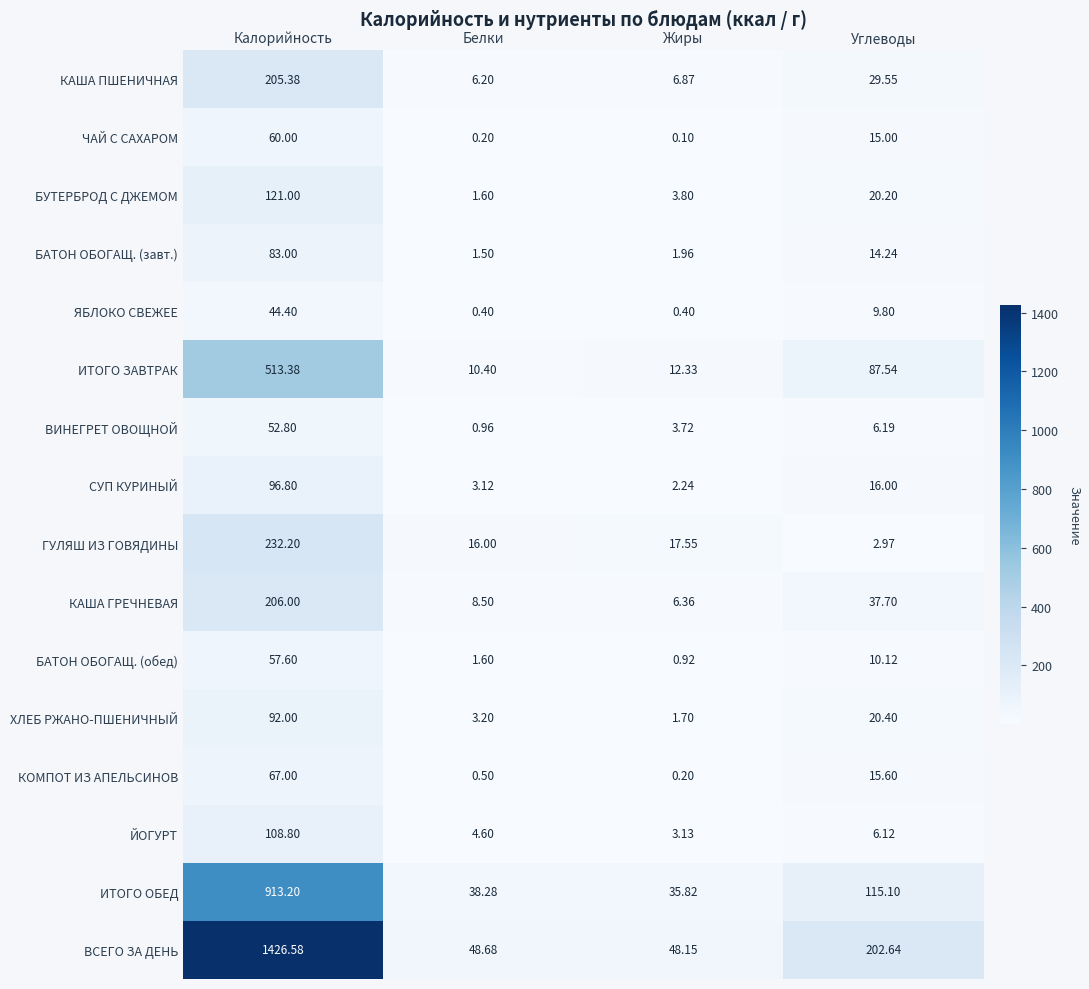

Is the value of КАША ГРЕЧНЕВАЯ at Калорийность greater than the value of ГУЛЯШ ИЗ ГОВЯДИНЫ at Белки?

Yes